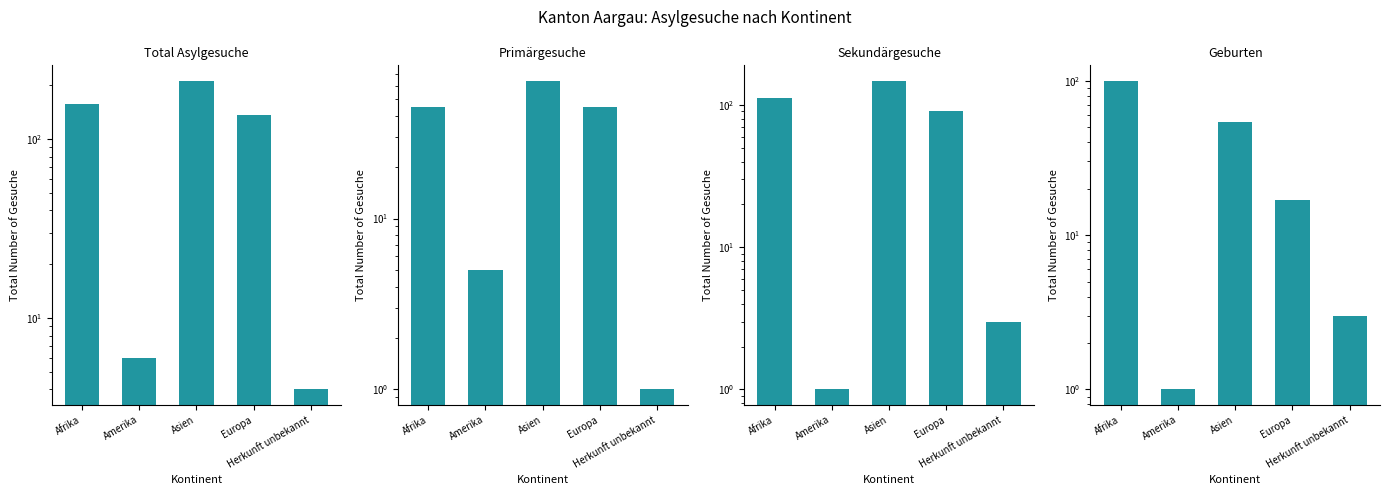

What is the maximum value shown in the chart?

212